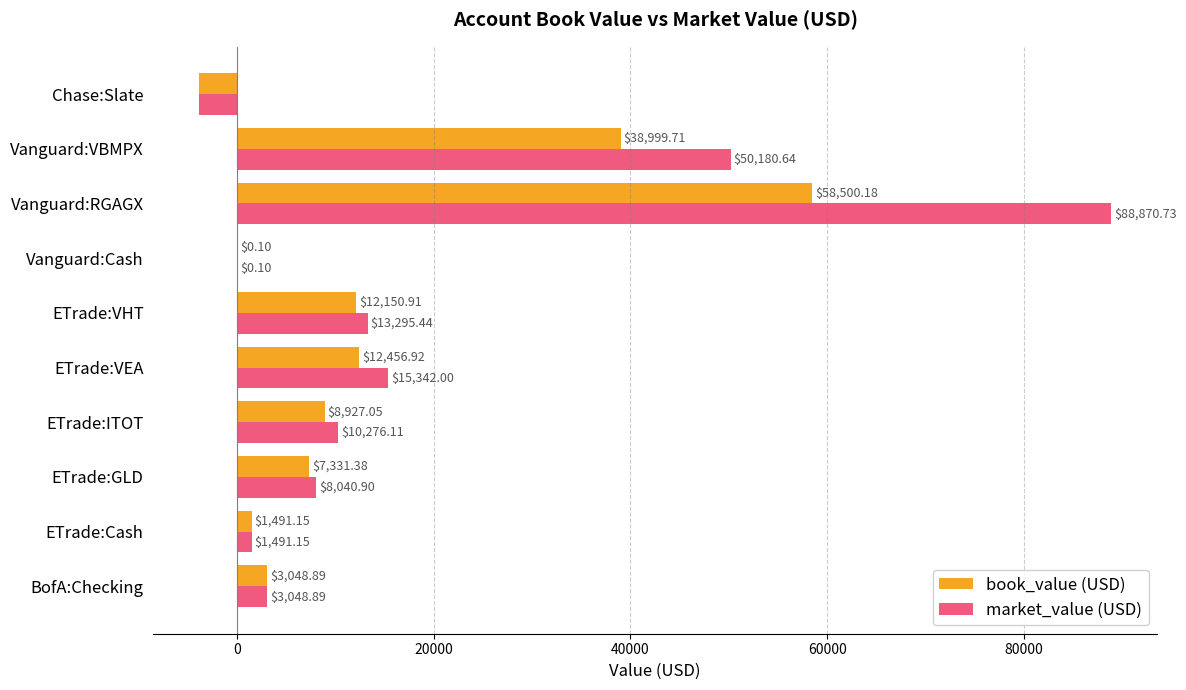

Which series changed the most between ETrade:VEA and Chase:Slate?

market_value (USD)